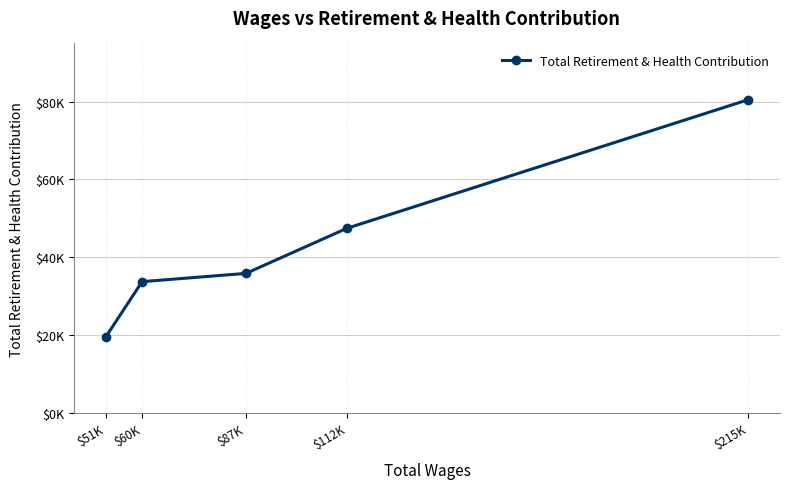

How many data points are less than 35845?

2